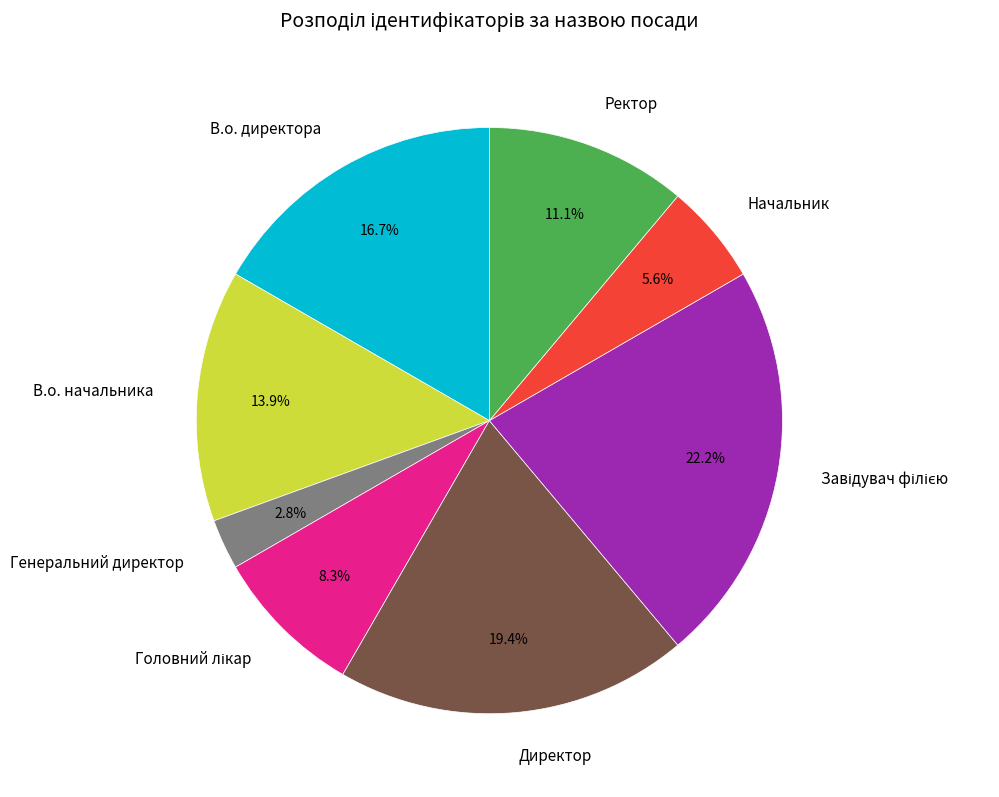

Does Генеральний директор represent more than half of the total?

No